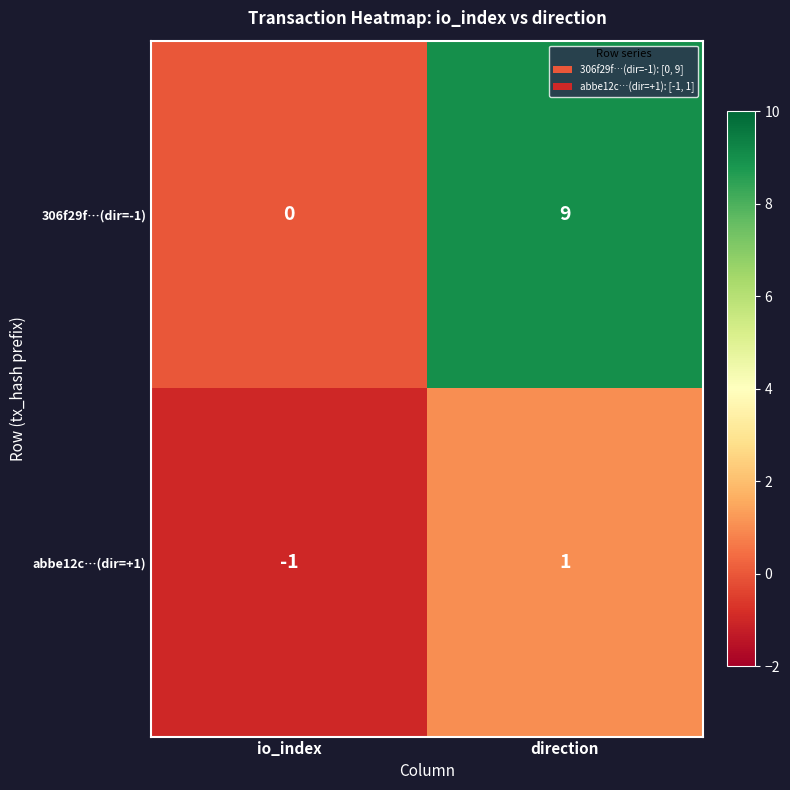

What value does the 306f29f…(dir=-1) series have at direction?

9